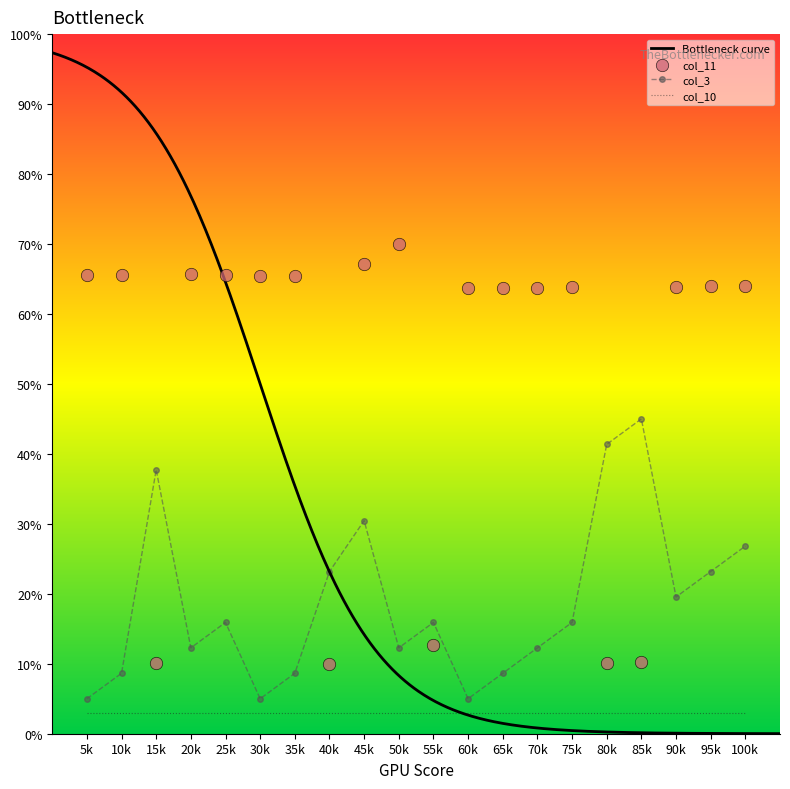

What is the maximum value for col_10?

3.0